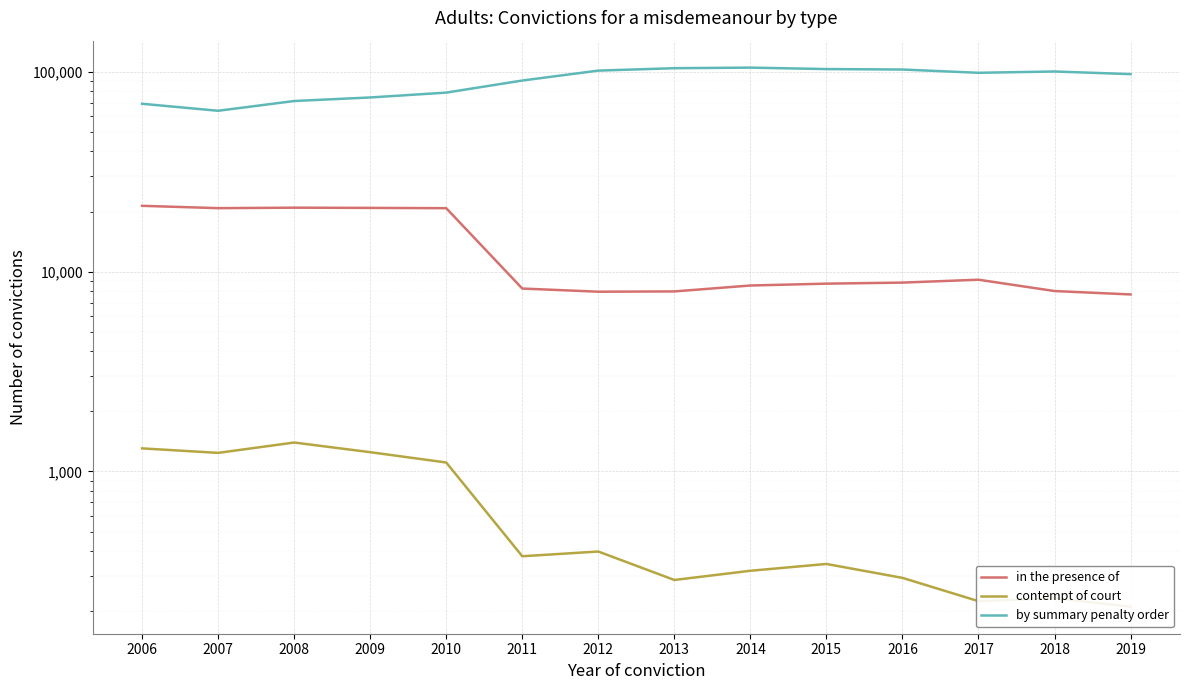

True or false: in the presence of has more than 1 points higher than both neighbors.

True